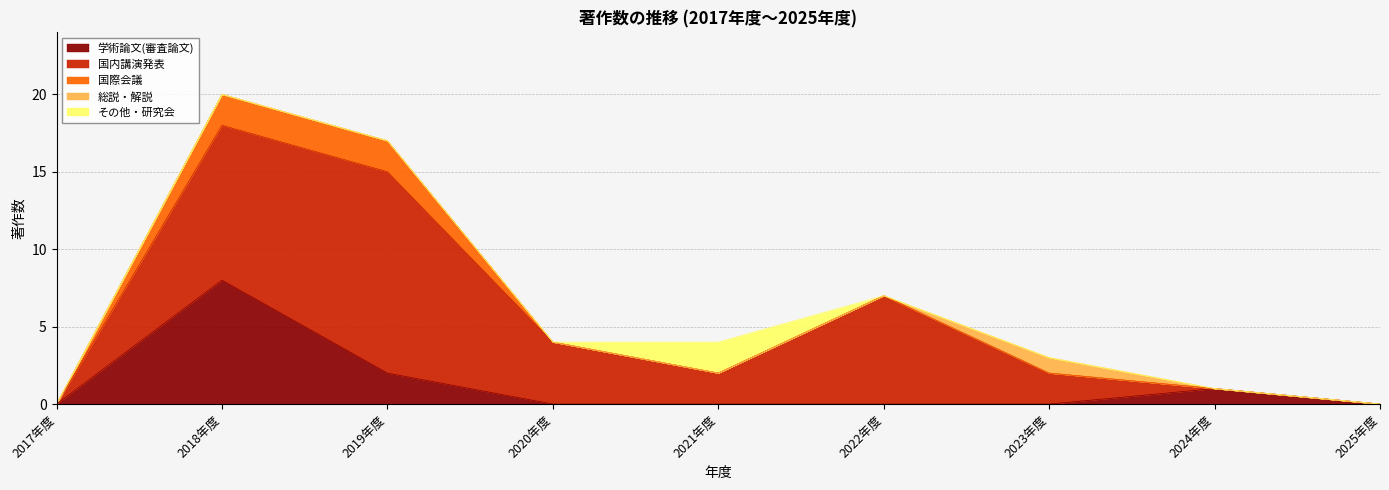

What is the value of the その他・研究会 point at the 5th from the left?

2